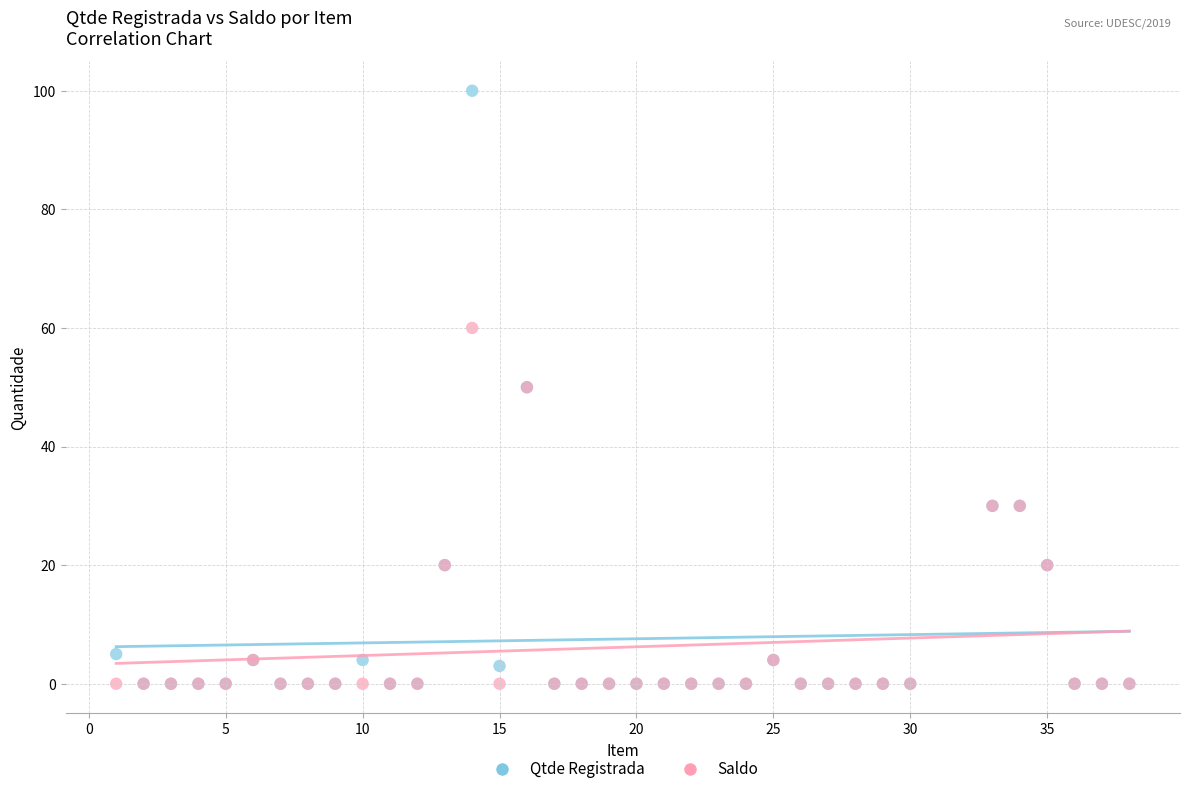

What are all the series names shown in the legend?

Qtde Registrada, Saldo